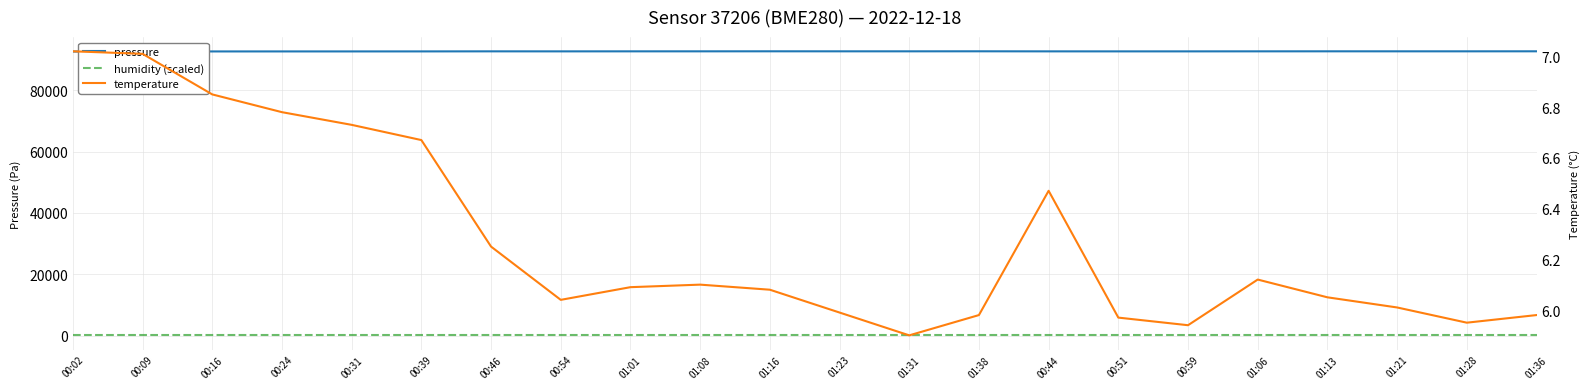

What is the sum of the humidity (scaled) values at 01:01 and 00:16?

180.0